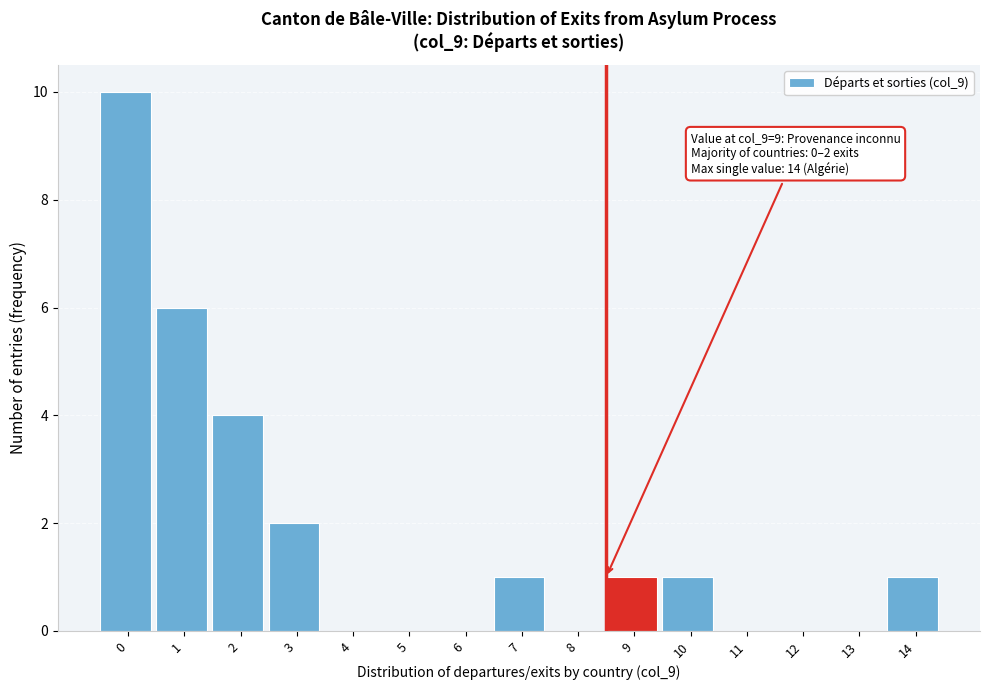

Reading left to right, transcribe all the data shown in this chart.

0=10	1=6	2=4	3=2	4=0	5=0	6=0	7=1	8=0	9=1	10=1	11=0	12=0	13=0	14=1